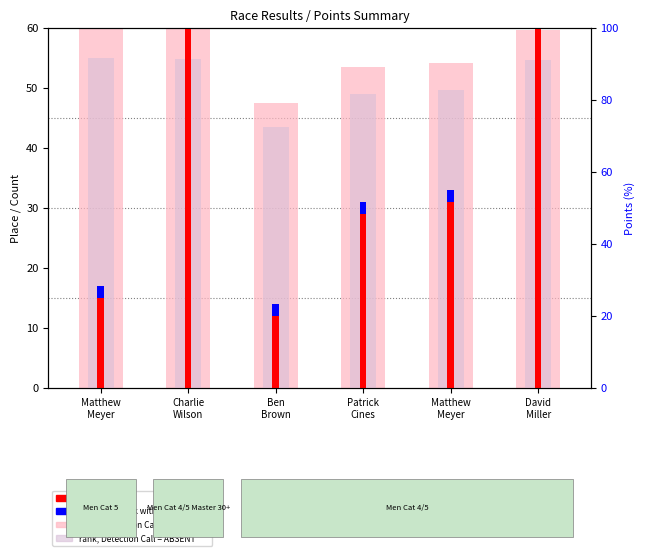

True or false: value, Detection Call = ABSENT has a value of 80.5 at David
Miller.

False